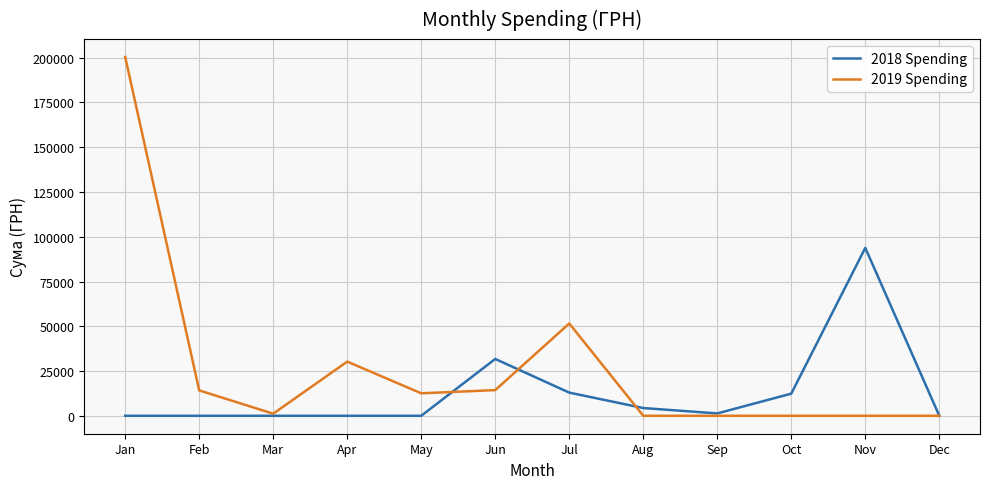

The value of 2019 Spending at Jun is 14341.4. True or false?

True